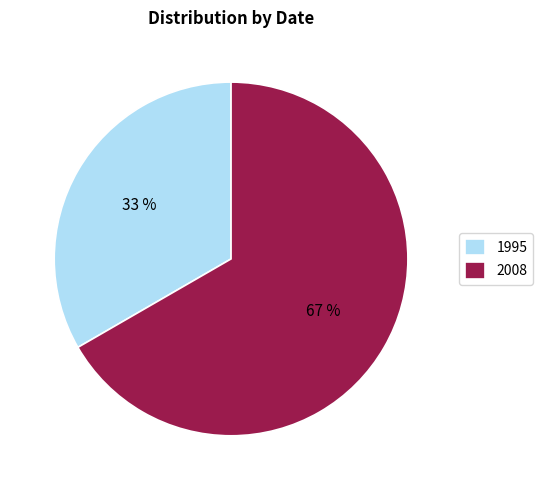

Do 1995 and 2008 together represent more than half of the pie?

Yes